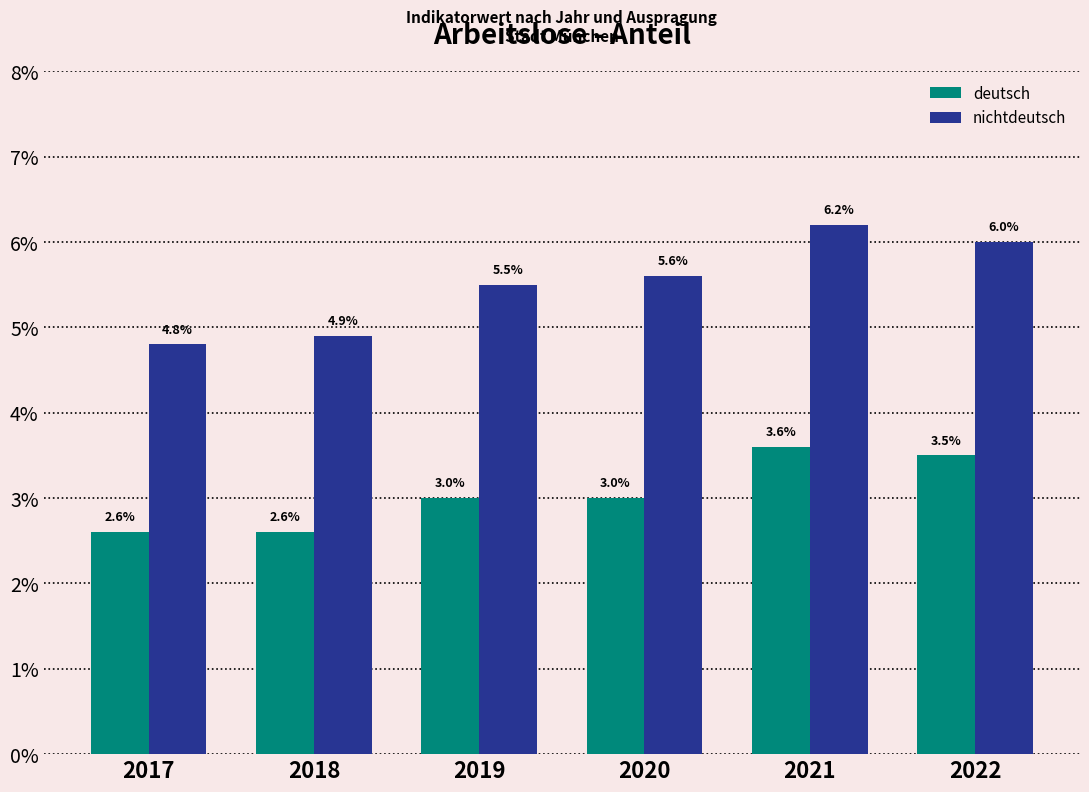

Which series has the largest range (max minus min)?

nichtdeutsch